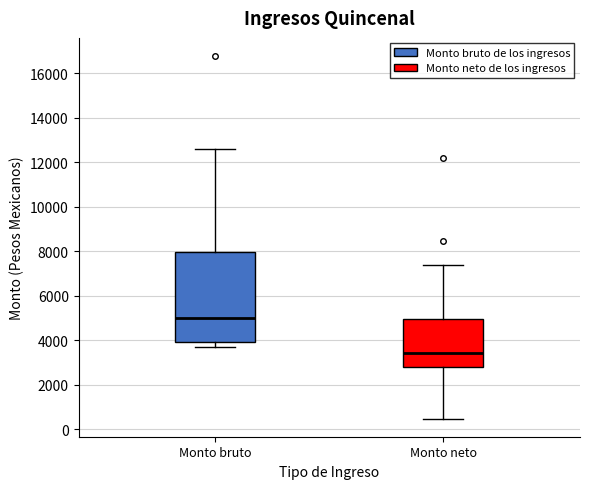

Which box is the tallest, from its lower edge to its upper edge?

Monto bruto